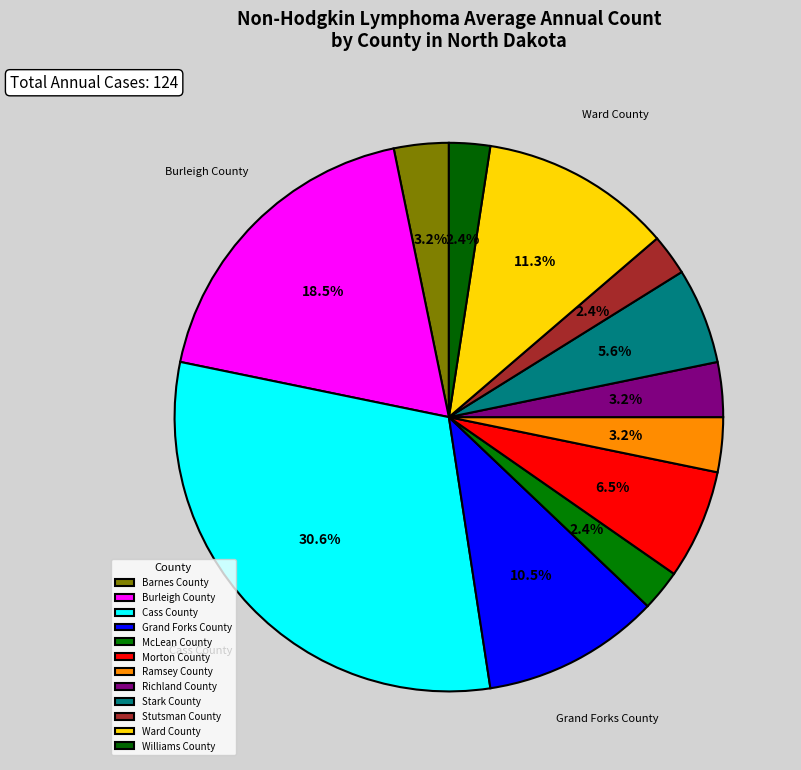

Count the number of slices in the pie.

12